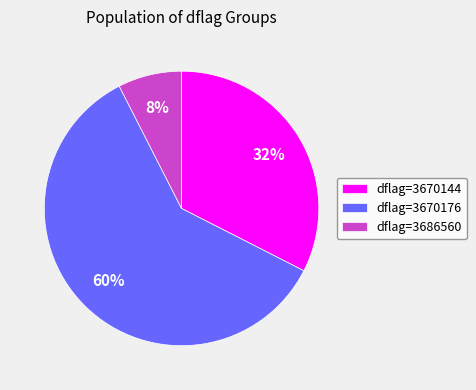

True or false: dflag=3670176 accounts for 69% of the total.

False